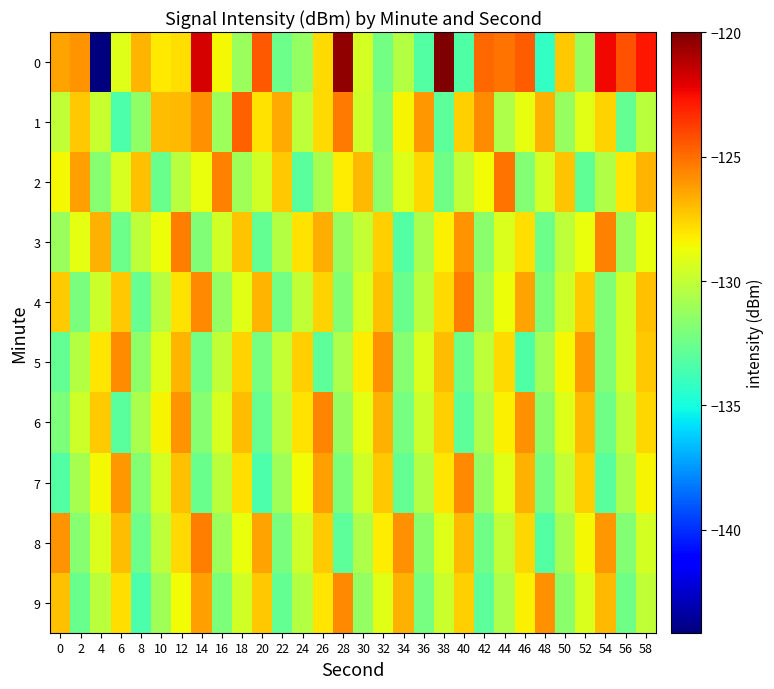

How many categories are shown in the chart?

30